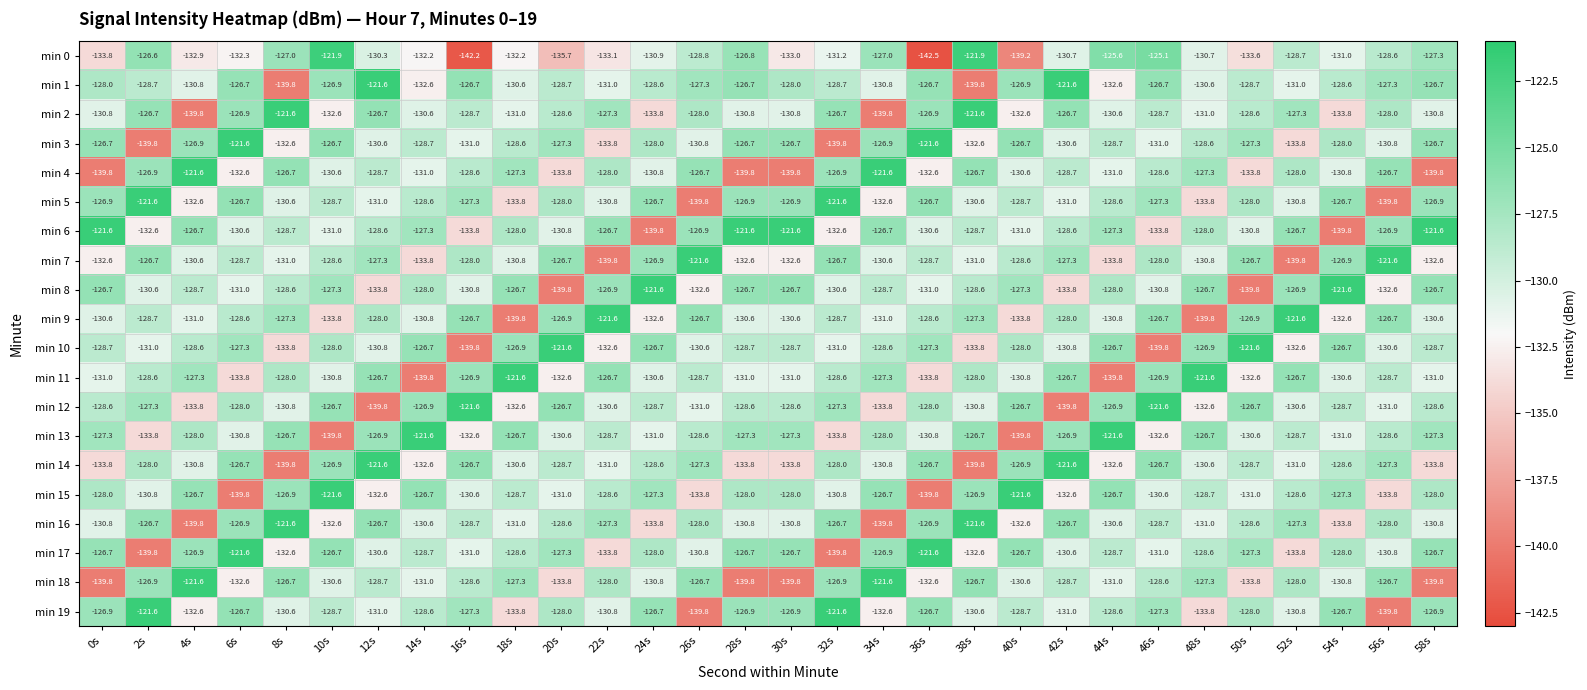

The min 18 series shows -130.8 at 54s. True or false?

True